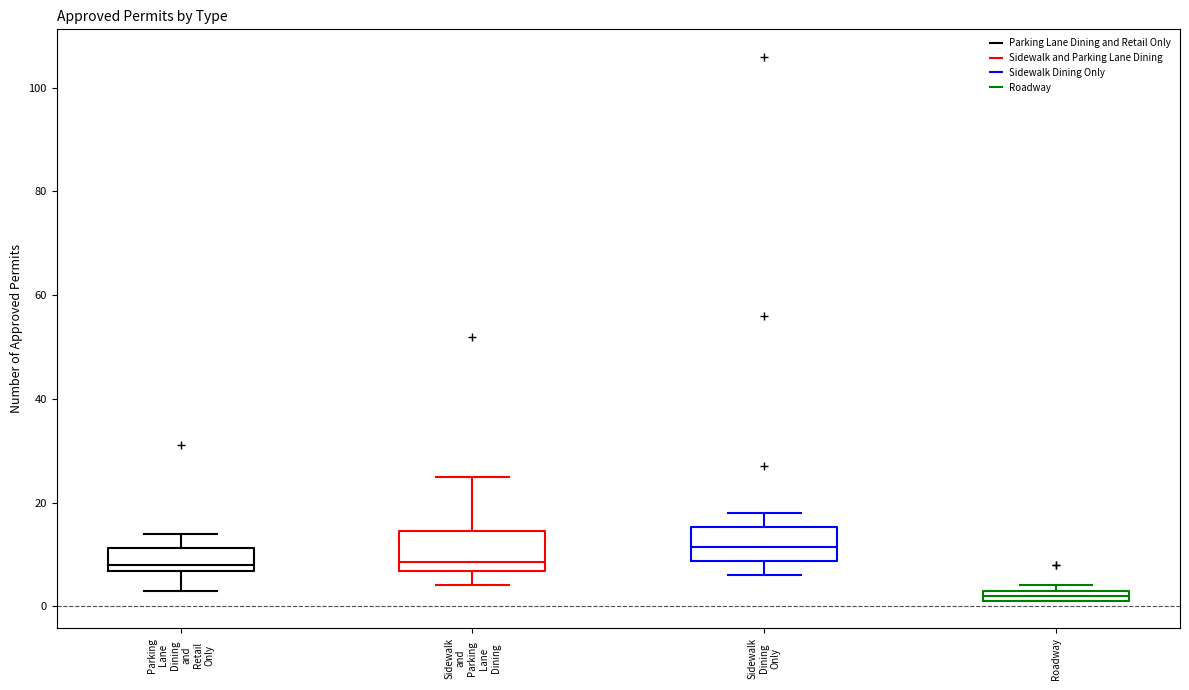

Which box's median line is the lowest?

Roadway